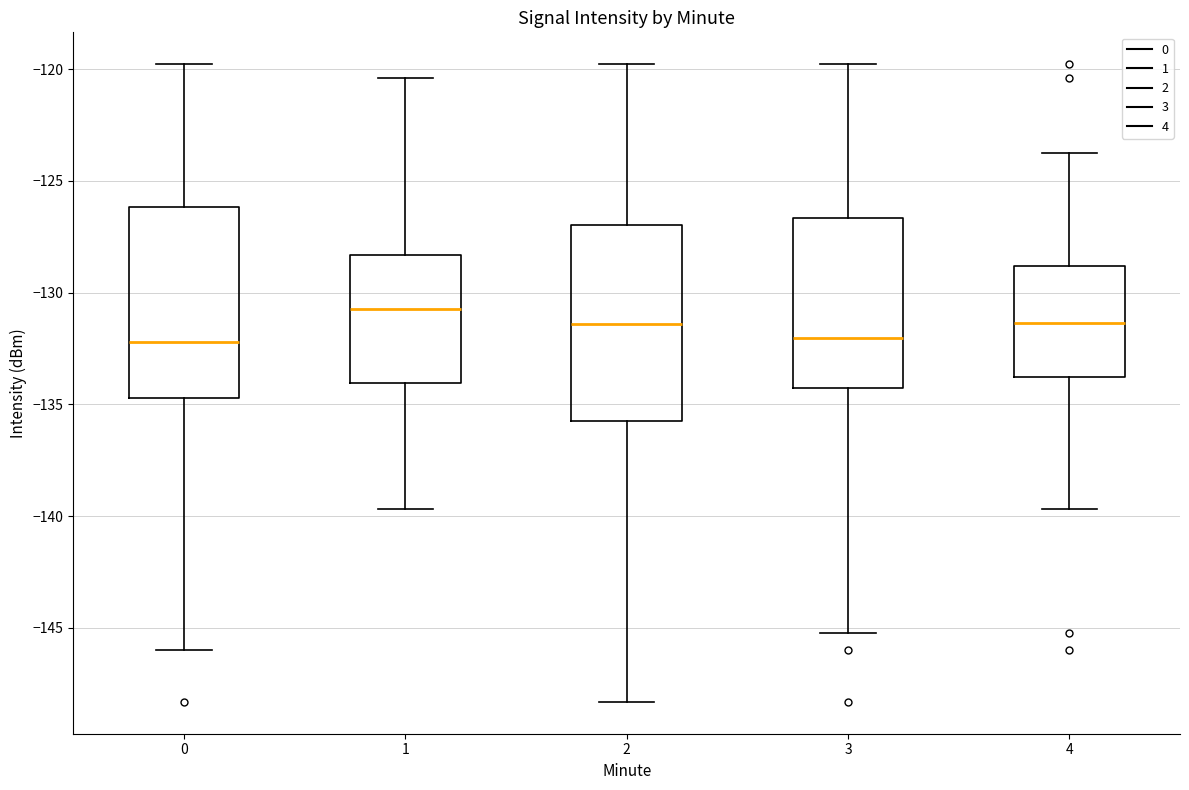

Where does the upper whisker of the box at x = 3 end on the y-axis? The values are not printed on the chart, so give them approximately, as read against the axis.

-120.0